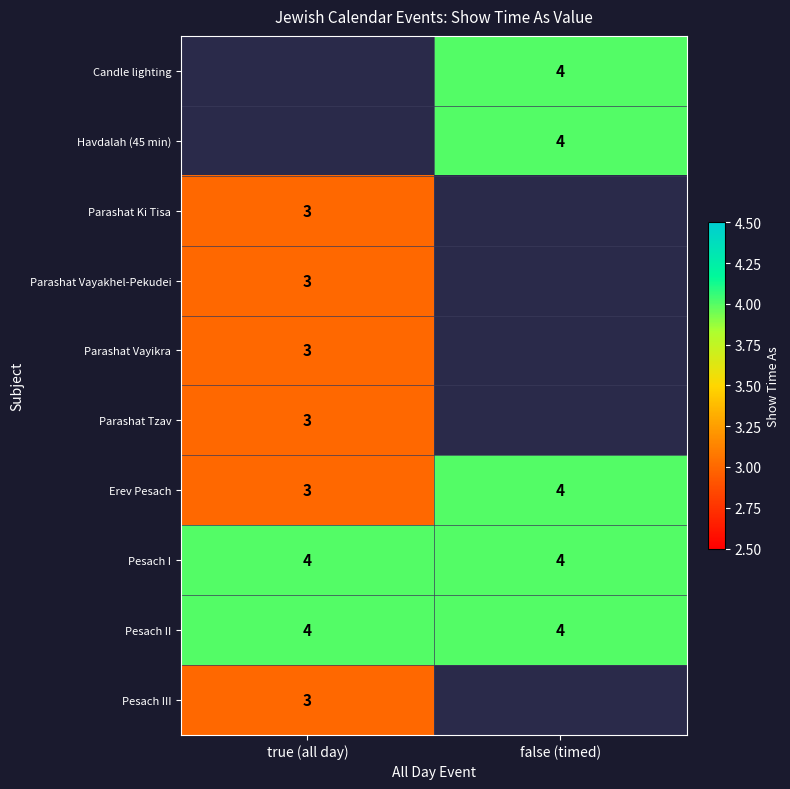

Read the Pesach II value at true (all day).

4